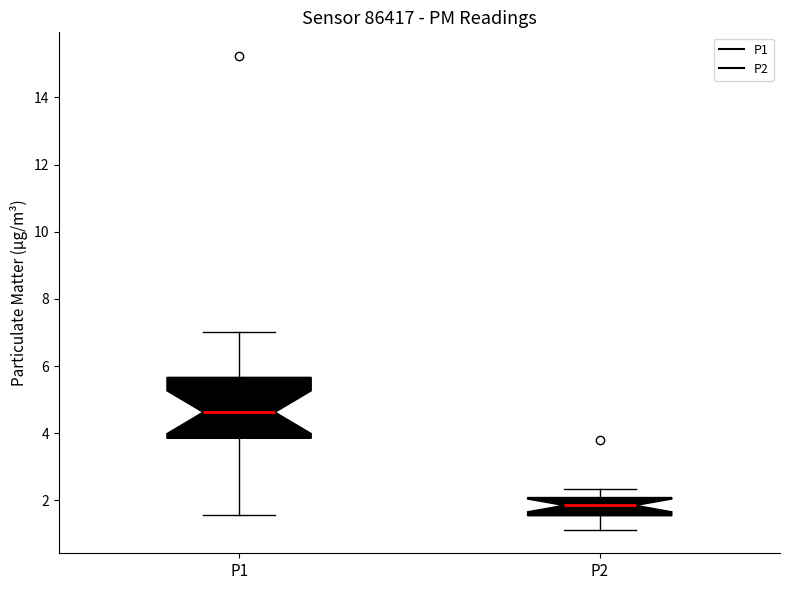

Which box's median line is the lowest?

P2